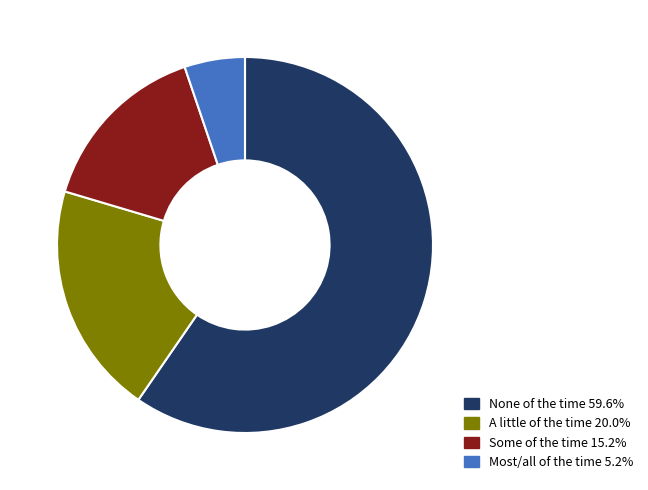

Which category has the smallest portion of the pie?

Most/all of the time